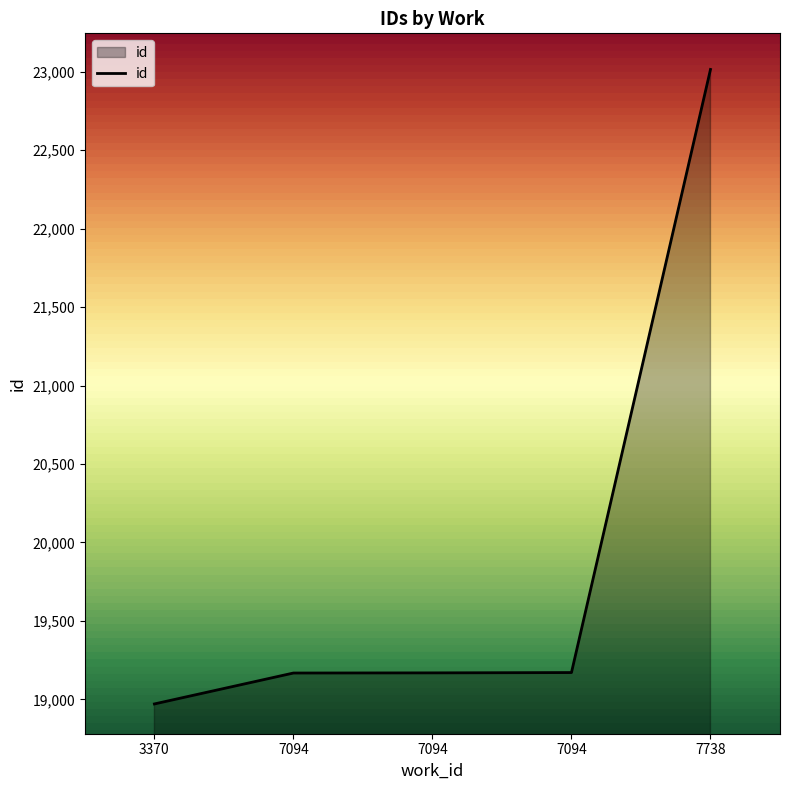

Is it true that the value at 7738 is 41041?

False